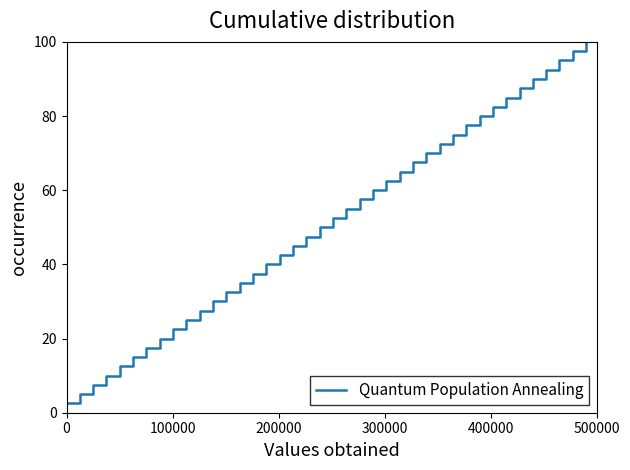

What is the minimum value shown in the chart?

2.5